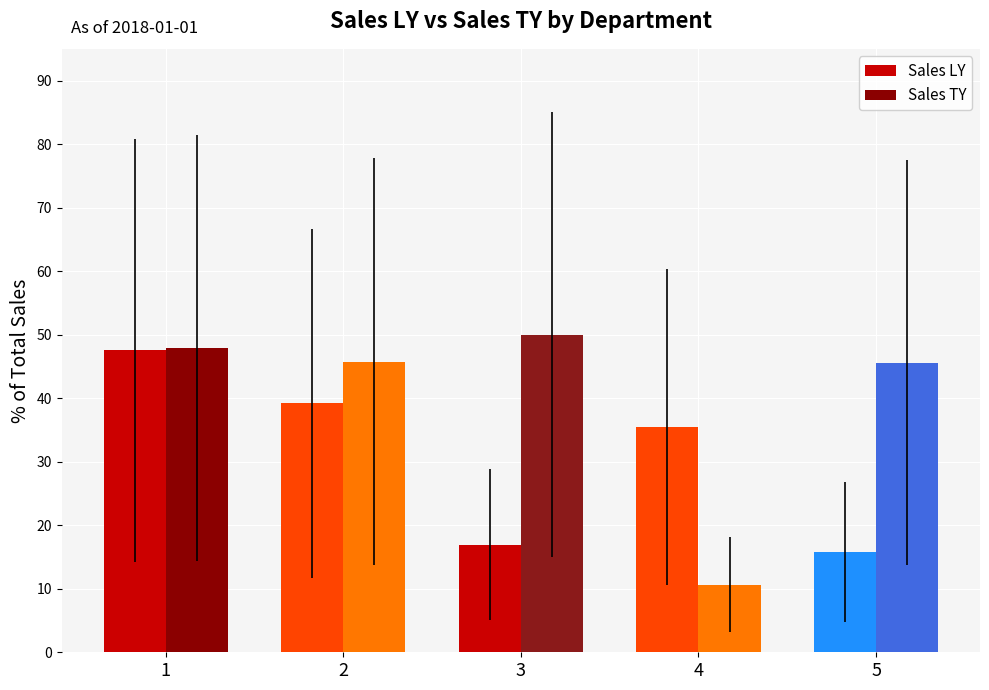

Which series has the largest total across all categories?

Sales TY